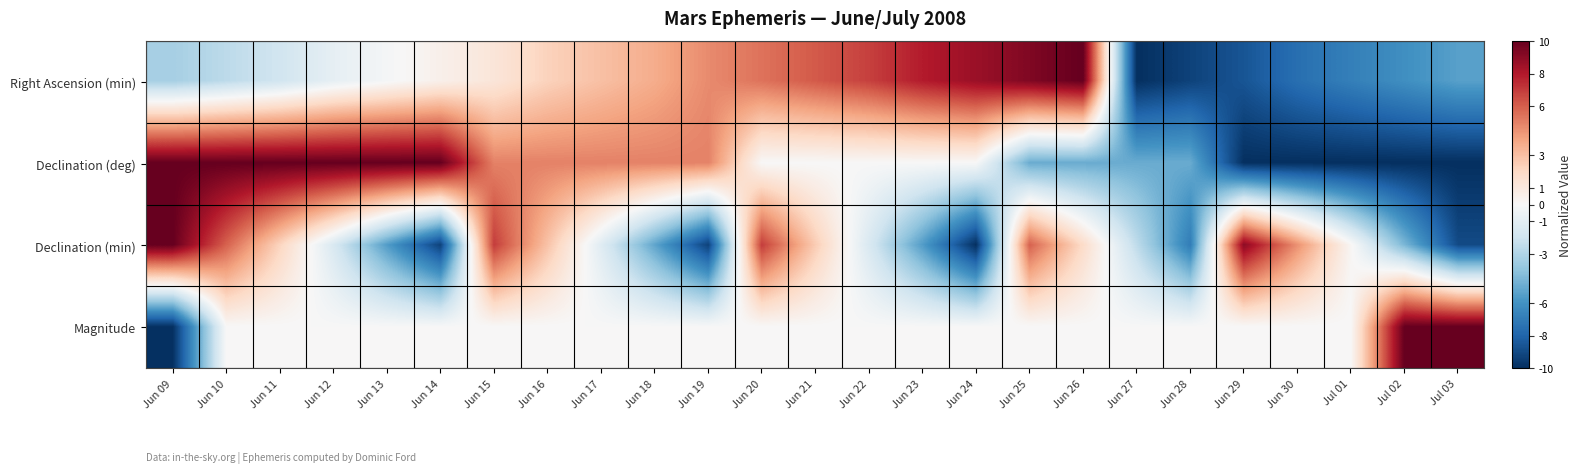

Rank the series at Jun 13 from lowest to highest value.

Declination (min), Right Ascension (min), Magnitude, Declination (deg)